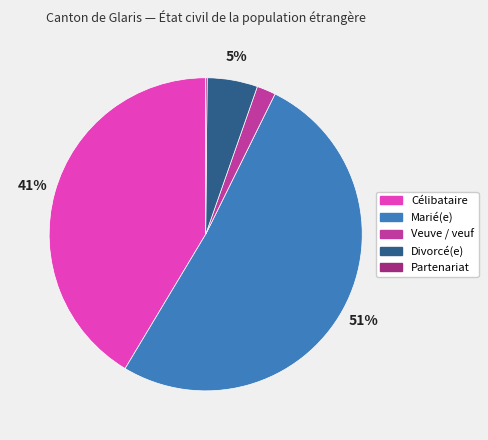

To the nearest percent, what is the combined percentage of Divorcé(e) and Veuve / veuf?

7%